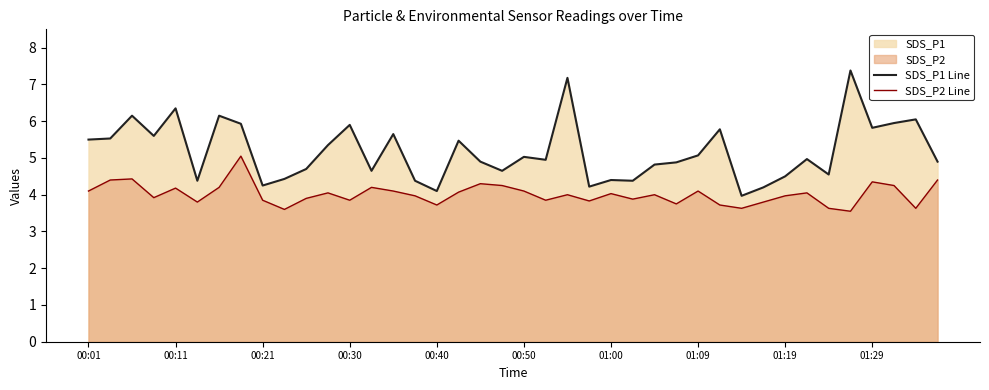

What is the greatest value displayed?

7.4